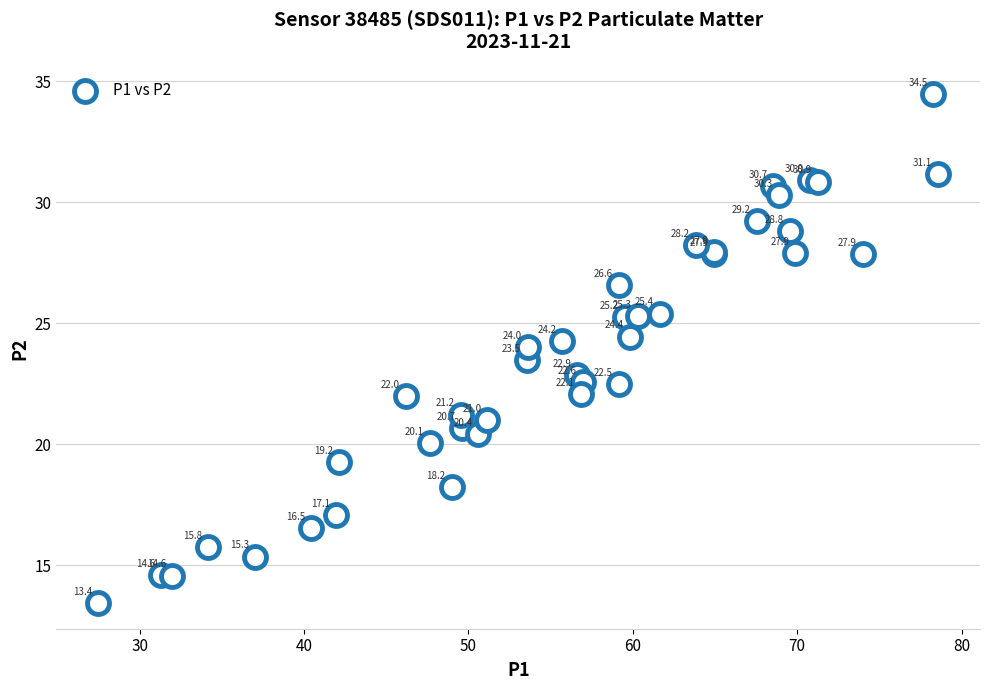

What Y value in the scatter plot is closest to 23?

22.9